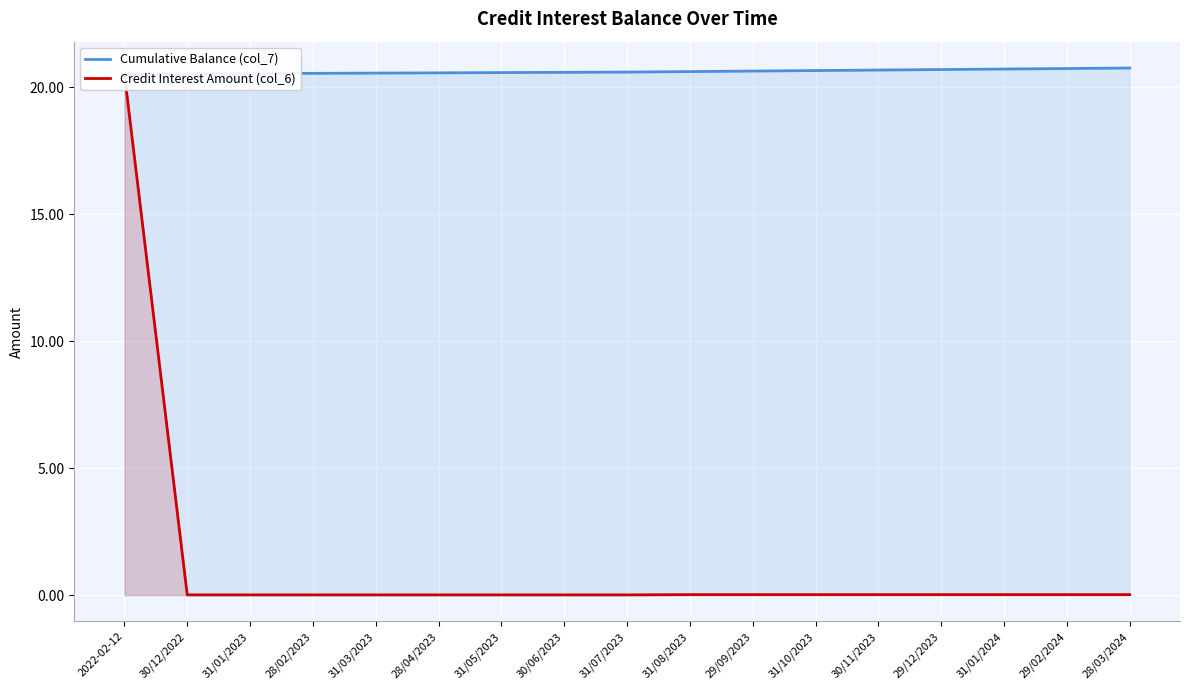

Where is Cumulative Balance (col_7) nearest to the value 20?

2022-02-12